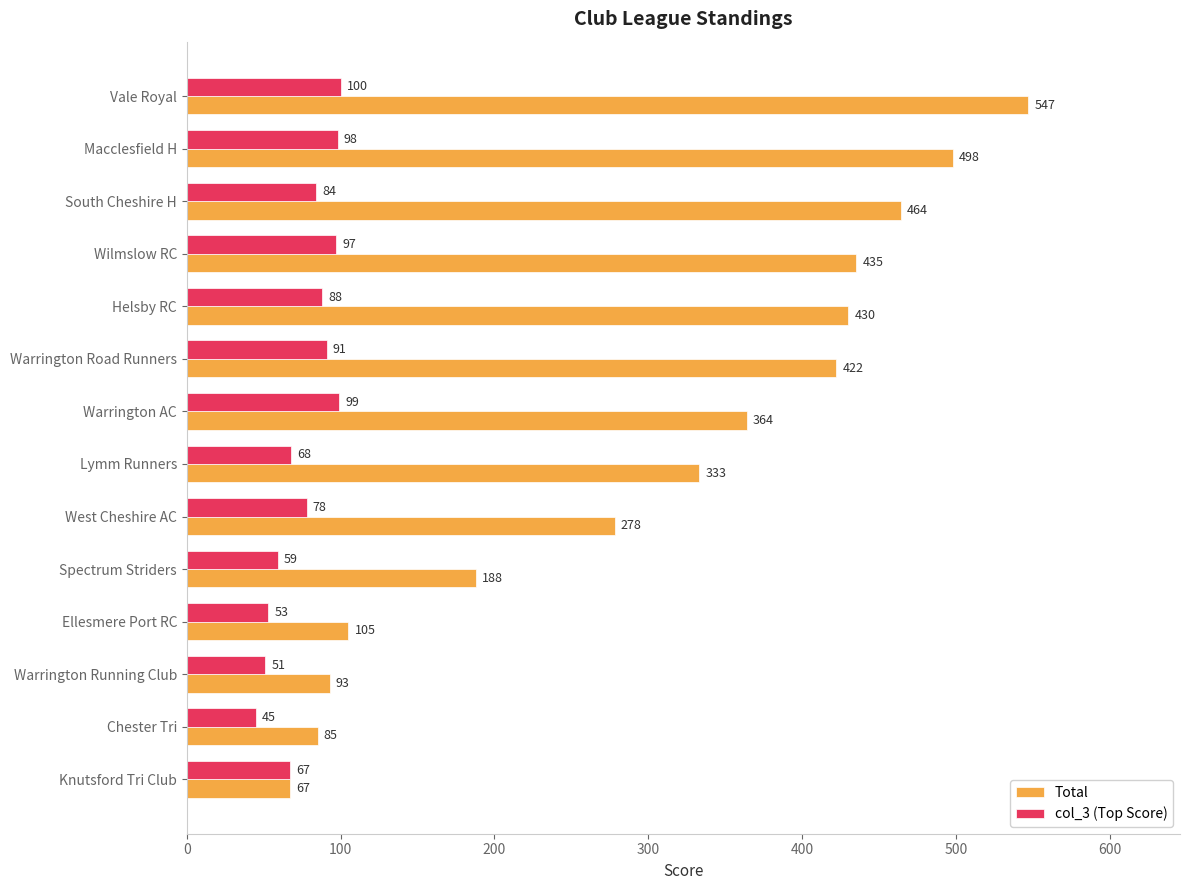

Rank the categories by col_3 (Top Score) value from lowest to highest.

Chester Tri, Warrington Running Club, Ellesmere Port RC, Spectrum Striders, Knutsford Tri Club, Lymm Runners, West Cheshire AC, South Cheshire H, Helsby RC, Warrington Road Runners, Wilmslow RC, Macclesfield H, Warrington AC, Vale Royal